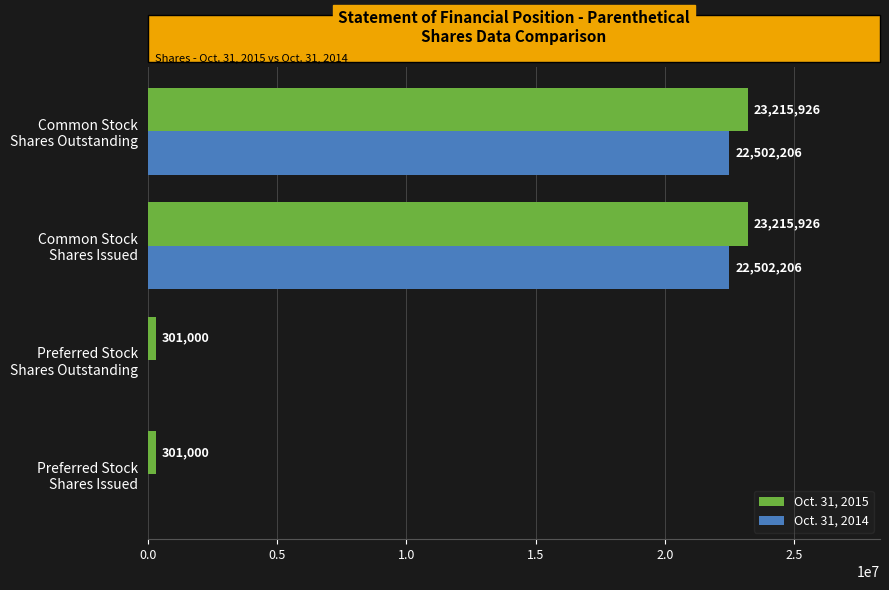

Which series has the largest total across all categories?

Oct. 31, 2015